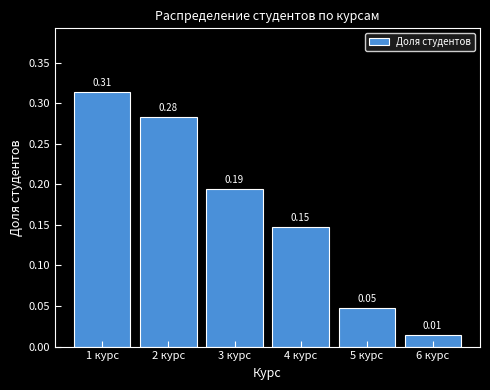

Rank the categories by value from highest to lowest.

1 курс, 2 курс, 3 курс, 4 курс, 5 курс, 6 курс